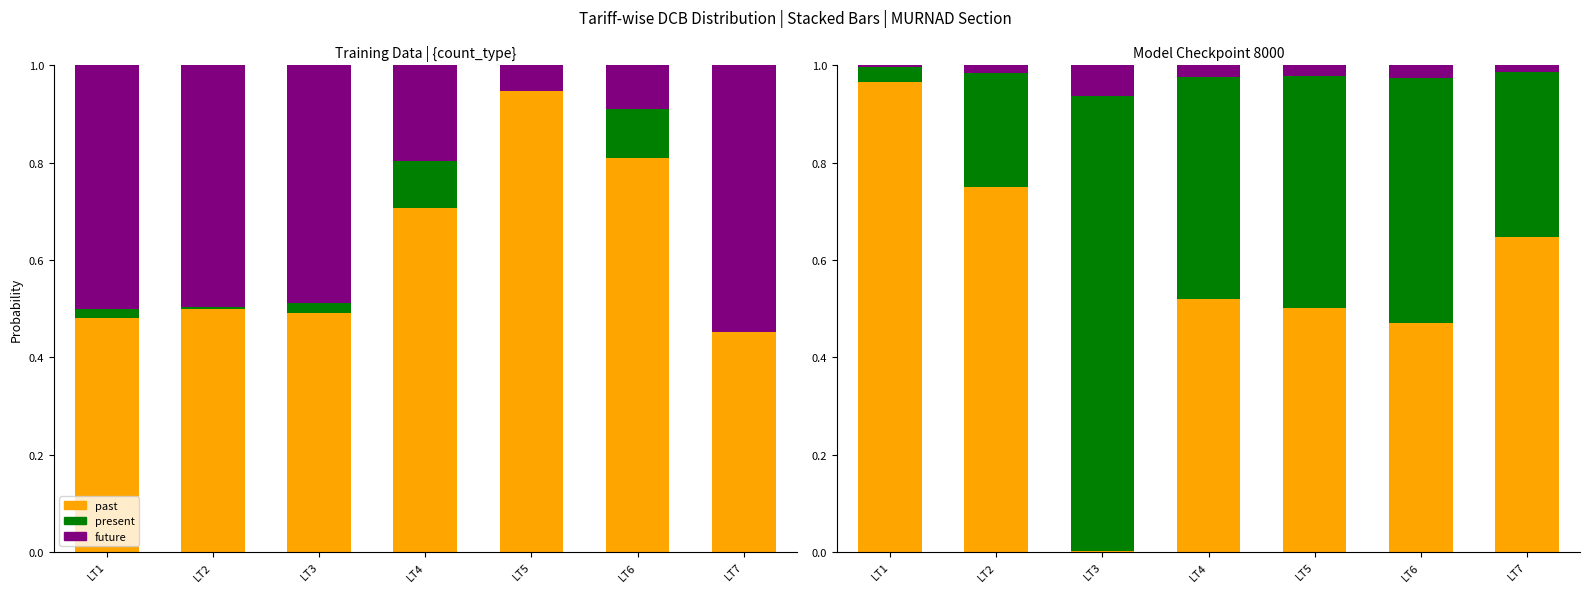

True or false: present has a value of 0.1 at LT7.

False